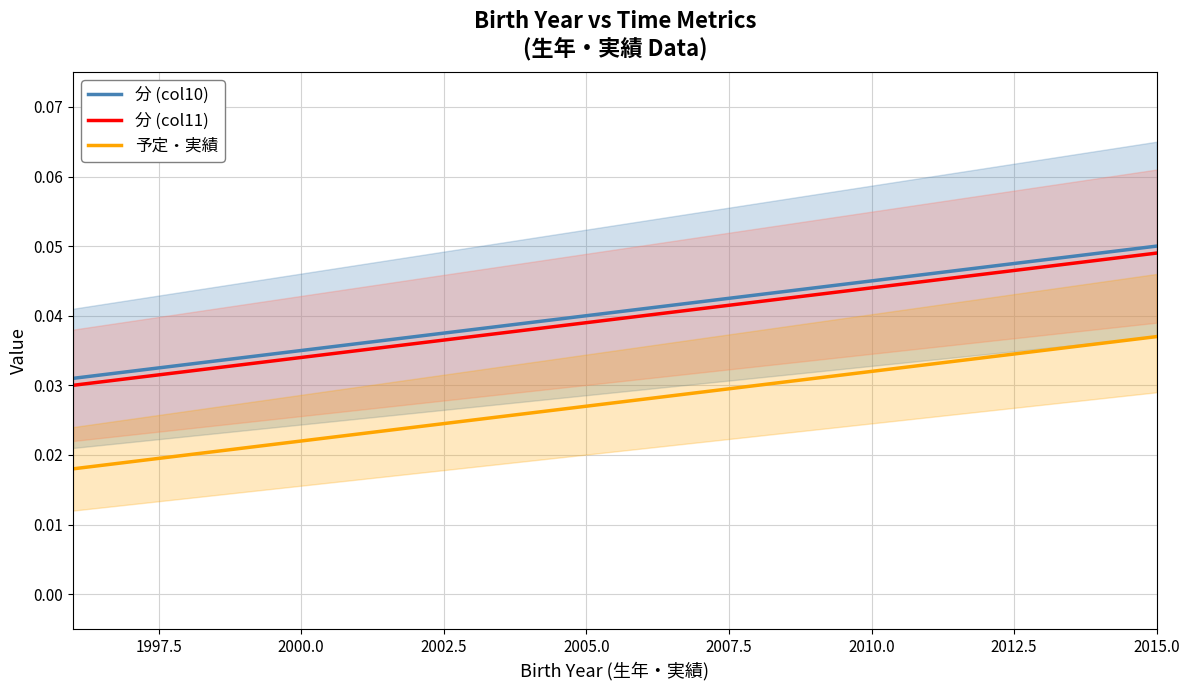

True or false: 分 (col11) and 予定・実績 intersect in this chart.

False